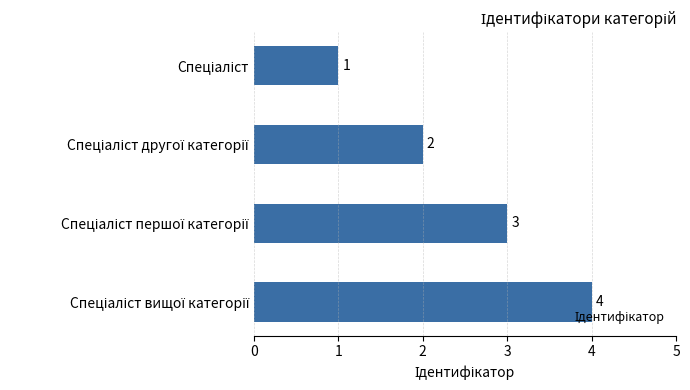

What is the difference between the maximum and minimum values?

3